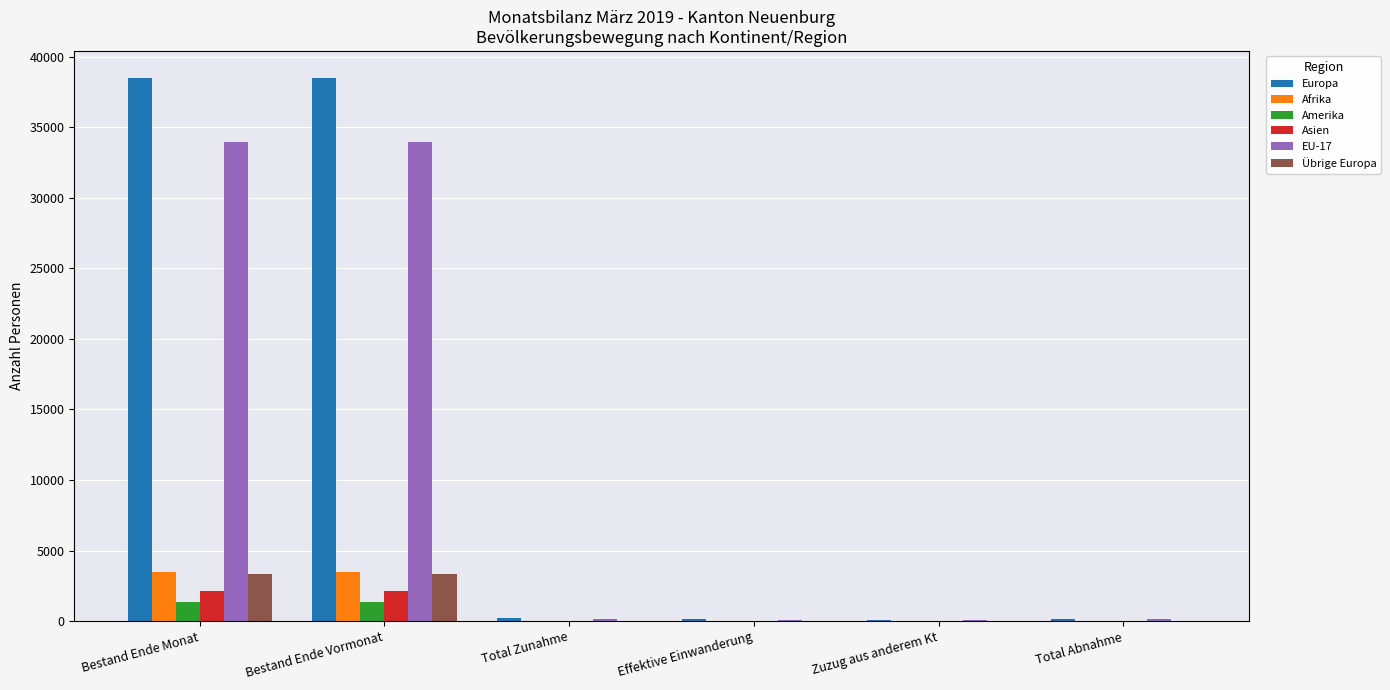

What is the maximum value for Europa?

38483